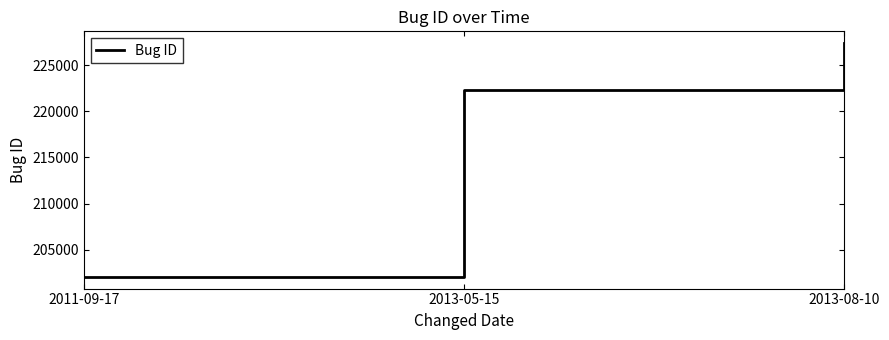

Between 2013-05-15 and 2011-09-17, which is larger?

2013-05-15